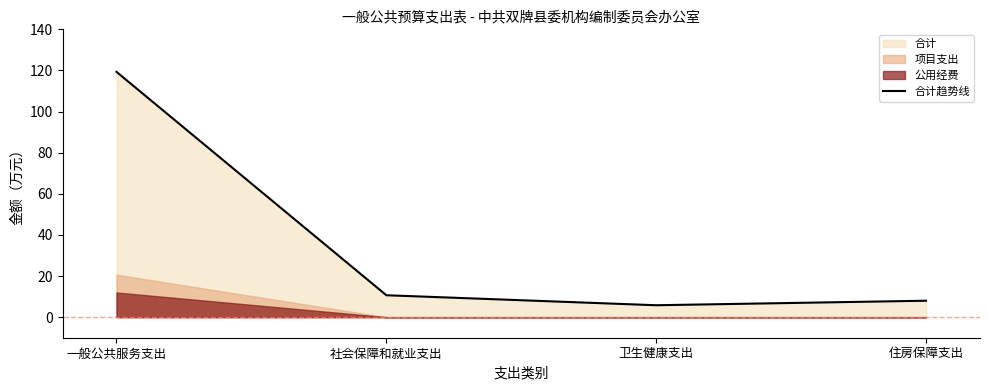

How many interior local valleys (lower than both neighbors) does the data have?

1